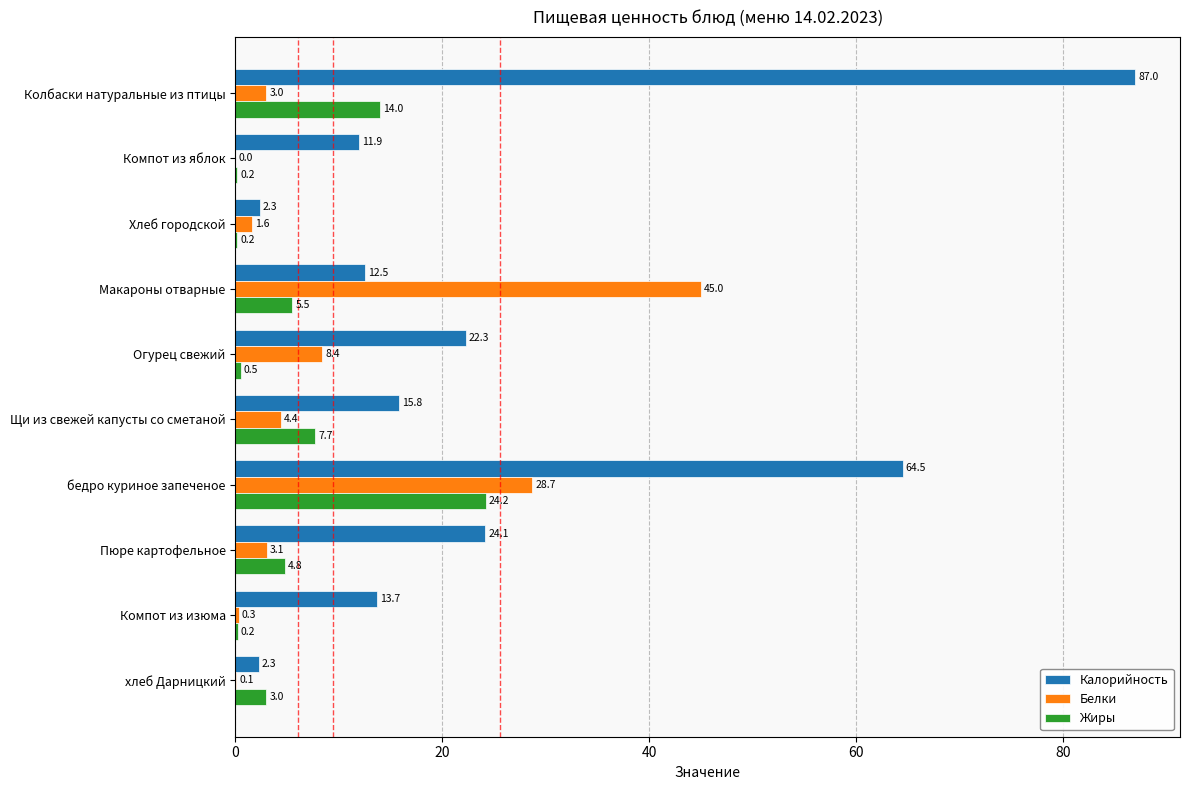

Which series has the largest total across all categories?

Калорийность